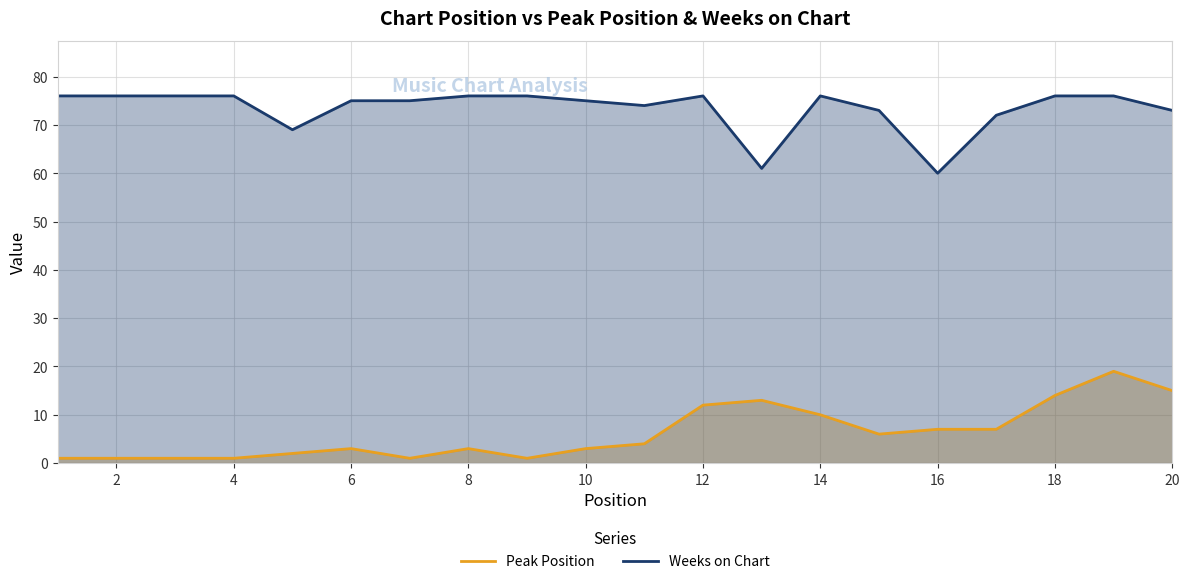

The Peak Position series shows 24 at 20. True or false?

False